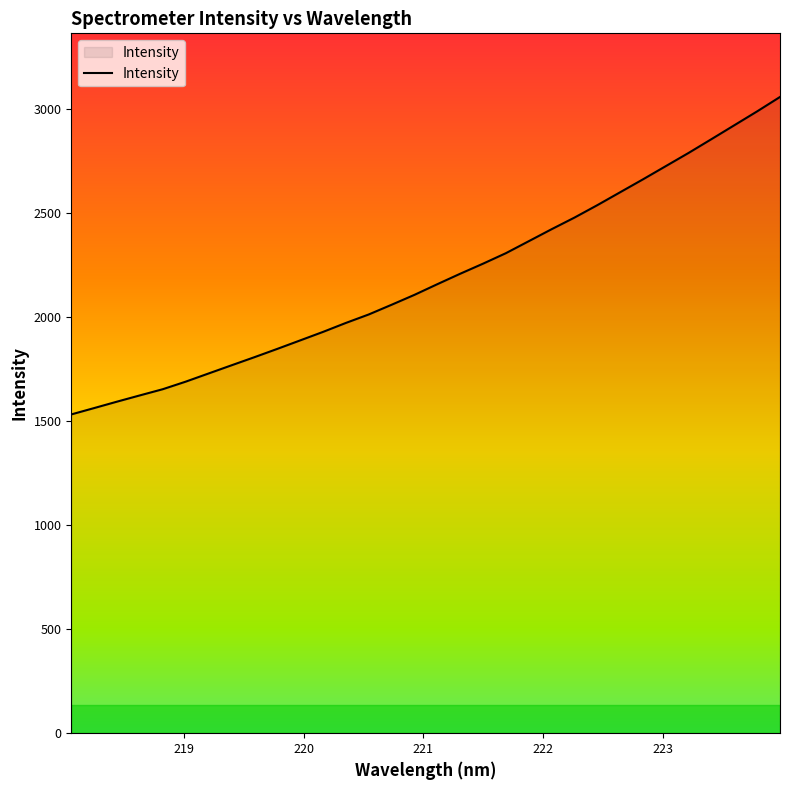

What is the greatest value displayed?

3058.6